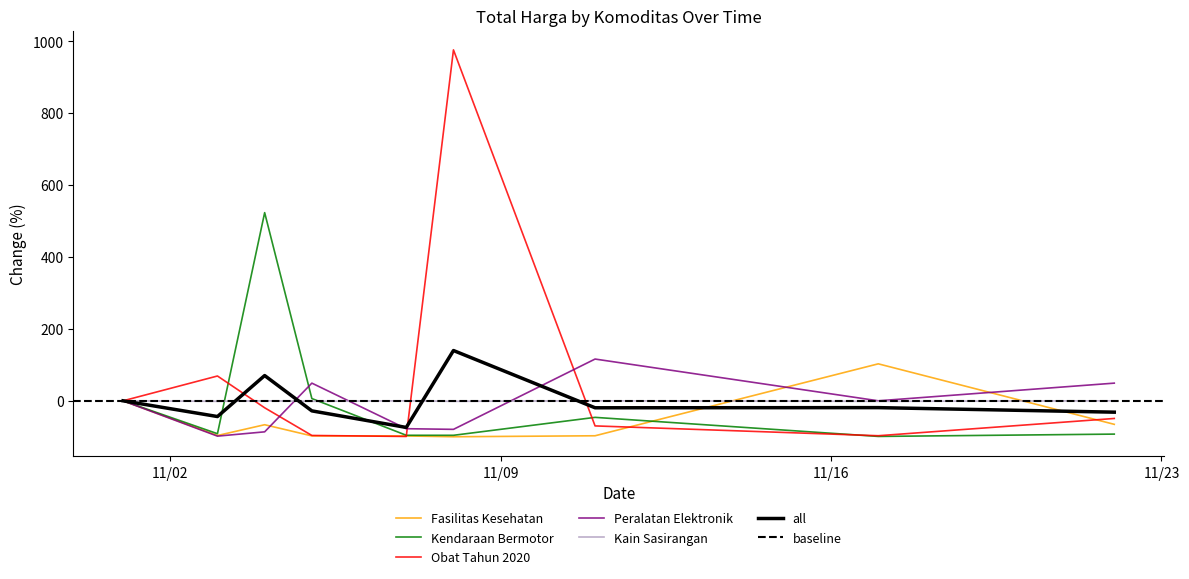

Between 2021-11-05 and 2021-11-17, which is larger?

2021-11-17